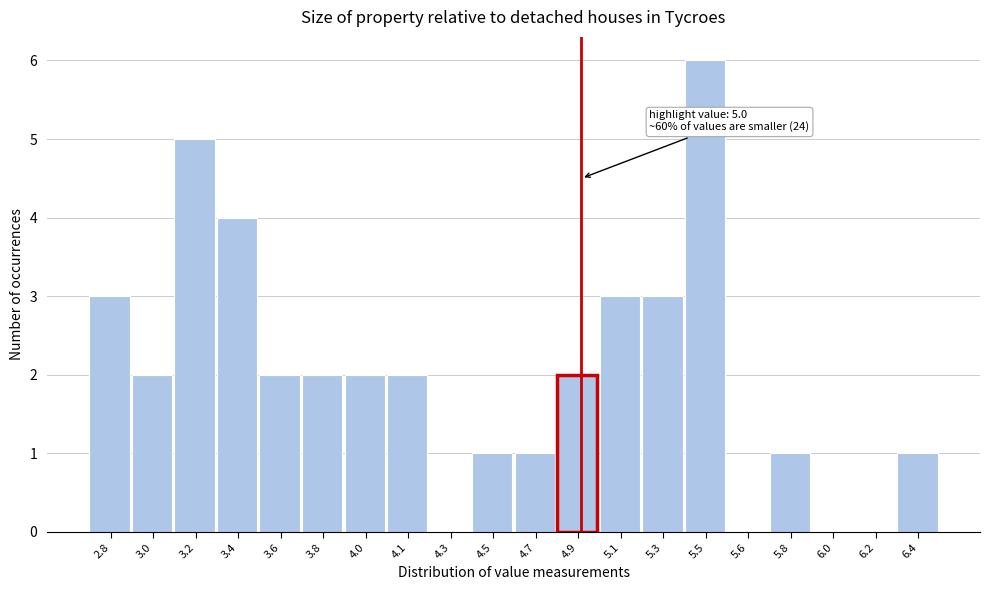

Reading right to left, extract all data points from this chart.

6.4=1	6.2=0	6.0=0	5.8=1	5.6=0	5.5=6	5.3=3	5.1=3	4.9=2	4.7=1	4.5=1	4.3=0	4.1=2	4.0=2	3.8=2	3.6=2	3.4=4	3.2=5	3.0=2	2.8=3